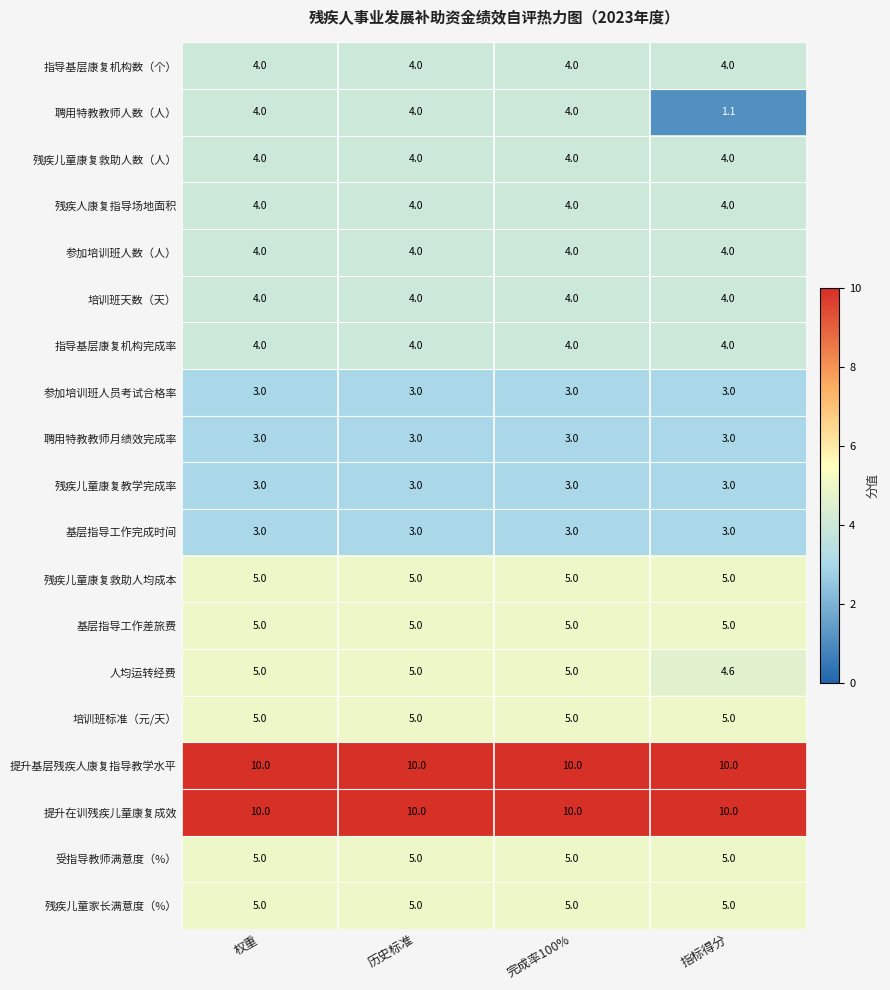

What is the total value across all series at 权重?

90.0